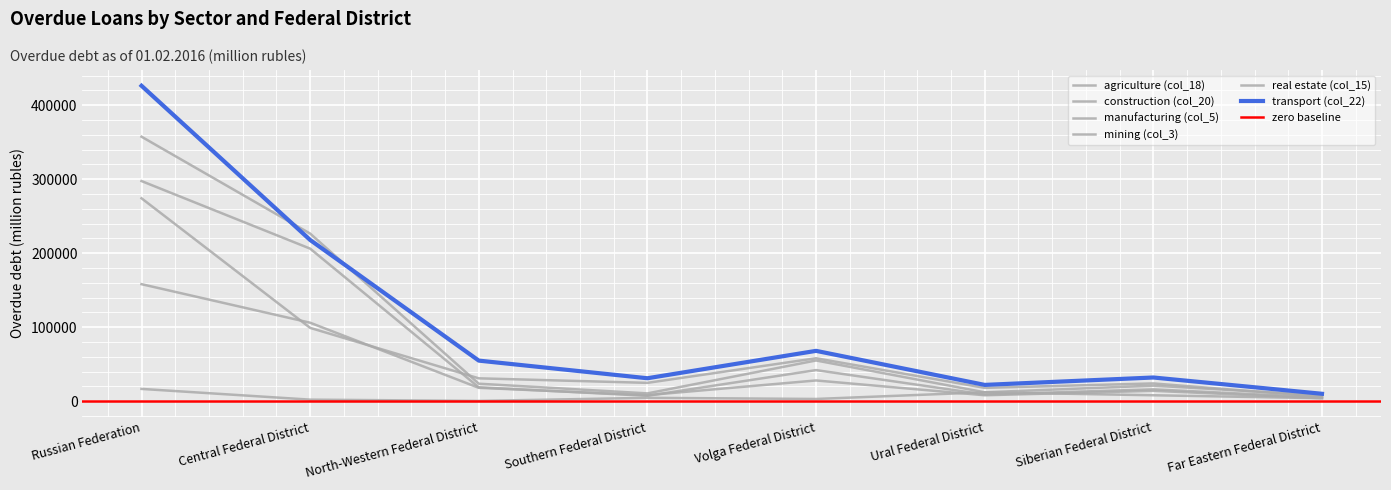

What is the average value of the construction (col_20) series?

75207